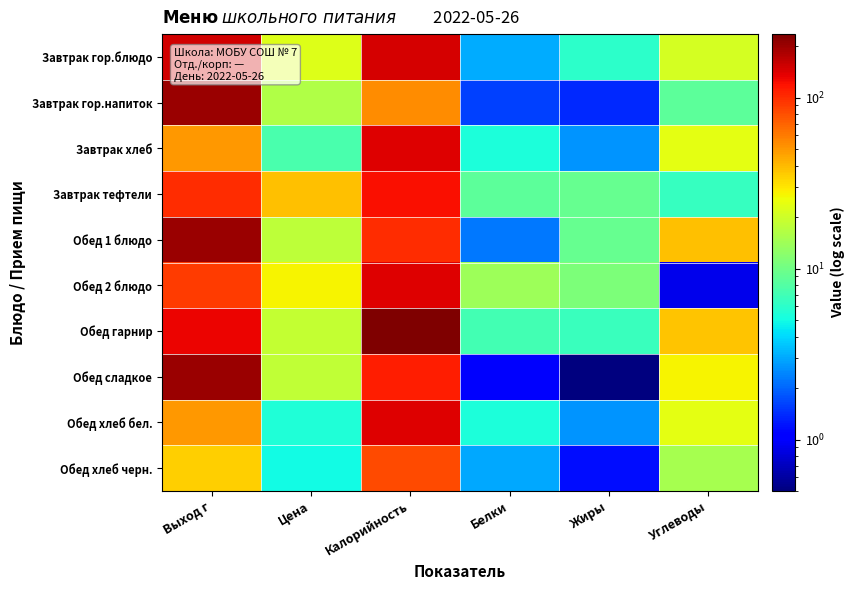

Reading left to right, what are all the values shown in this chart?

Завтрак гор.блюдо: Выход г=150.0	Цена=22.7	Калорийность=146.0	Белки=3.1	Жиры=6.1	Углеводы=21.0
Завтрак гор.напиток: Выход г=200.0	Цена=16.0	Калорийность=53.0	Белки=1.6	Жиры=1.4	Углеводы=8.6
Завтрак хлеб: Выход г=50.0	Цена=7.4	Калорийность=140.0	Белки=5.3	Жиры=2.7	Углеводы=23.5
Завтрак тефтели: Выход г=100.0	Цена=38.6	Калорийность=120.0	Белки=8.7	Жиры=9.2	Углеводы=6.5
Обед 1 блюдо: Выход г=200.0	Цена=17.6	Калорийность=101.0	Белки=2.3	Жиры=9.3	Углеводы=38.7
Обед 2 блюдо: Выход г=90.0	Цена=27.1	Калорийность=140.0	Белки=14.0	Жиры=11.0	Углеводы=0.9
Обед гарнир: Выход г=130.0	Цена=18.8	Калорийность=235.0	Белки=7.1	Жиры=6.6	Углеводы=37.0
Обед сладкое: Выход г=200.0	Цена=18.2	Калорийность=110.0	Белки=1.0	Жиры=0.1	Углеводы=27.5
Обед хлеб бел.: Выход г=50.0	Цена=5.4	Калорийность=140.0	Белки=5.3	Жиры=2.7	Углеводы=23.5
Обед хлеб черн.: Выход г=35.0	Цена=5.0	Калорийность=83.0	Белки=3.0	Жиры=1.2	Углеводы=14.9